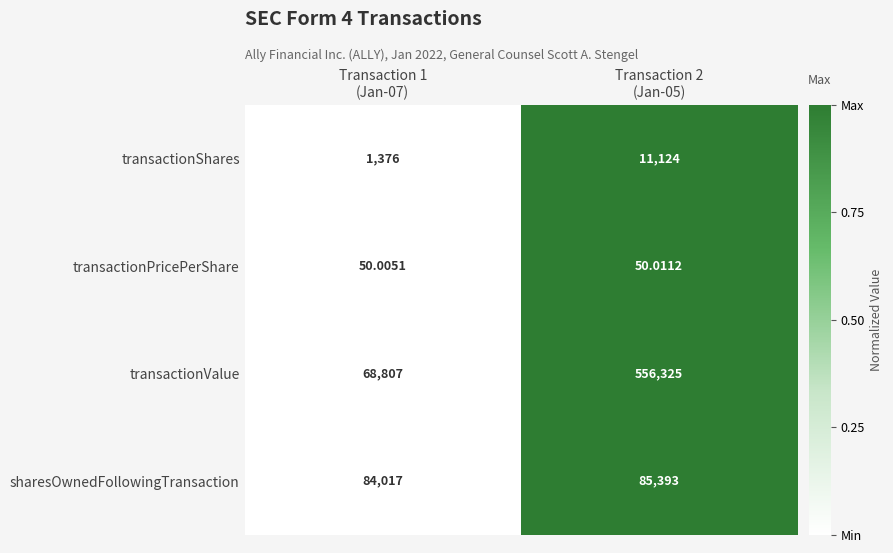

Which series has the widest spread of values?

transactionValue